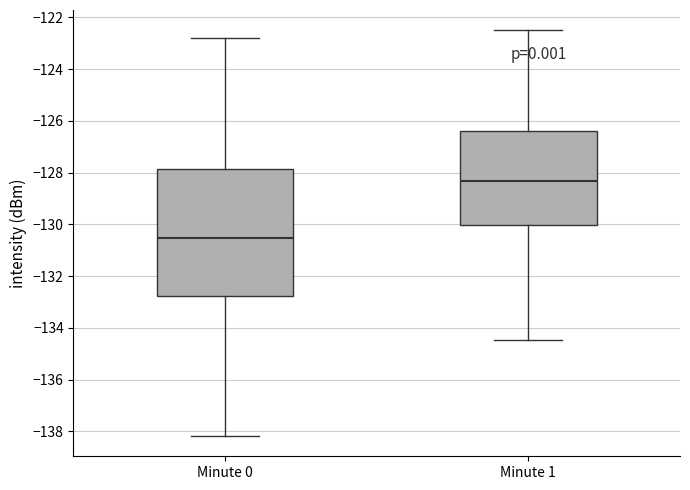

Reading left to right, read every box against the y-axis: the position of its median line, the range the box covers, and the ends of its whiskers. The values are not printed on the chart, so give them approximately, as read against the axis.

Minute 0: median -130.6, box -132.8 to -127.8, whiskers -138.2 to -122.8
Minute 1: median -128.4, box -130.0 to -126.4, whiskers -134.4 to -122.4